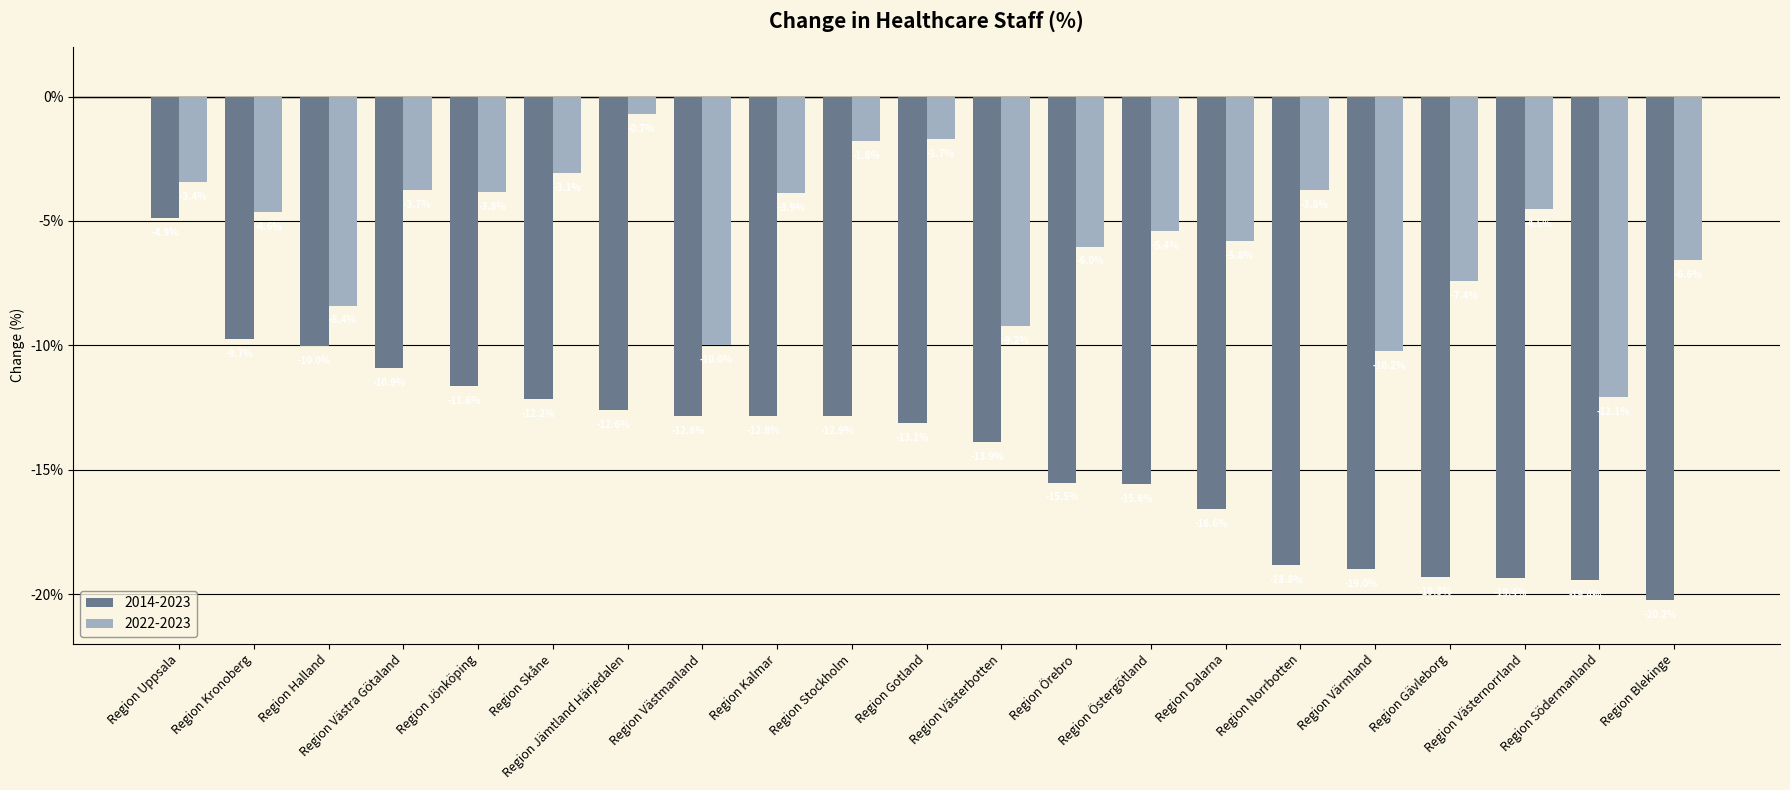

What is the sum of all 2022-2023 values?

-116.2